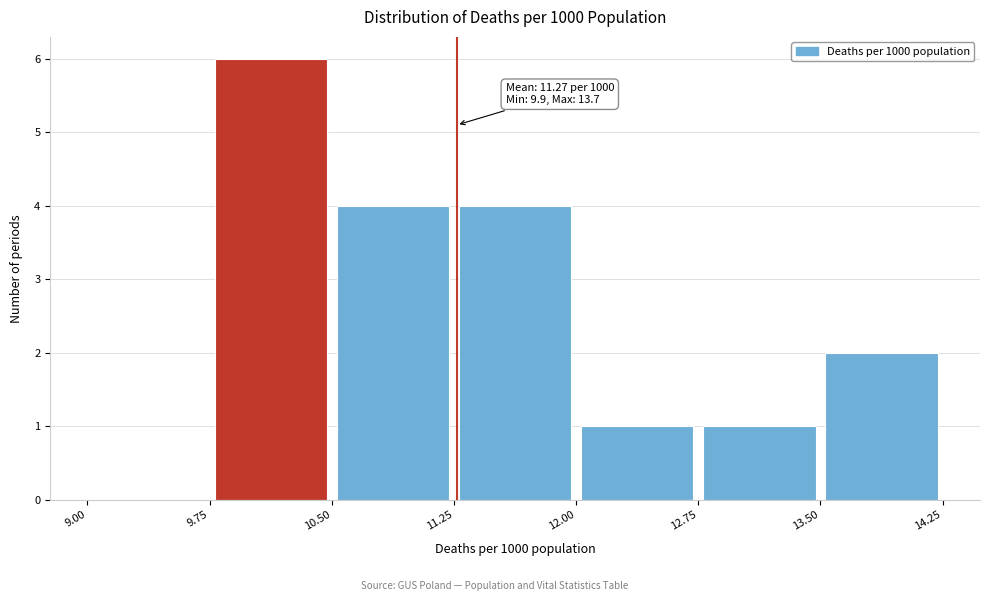

Over which range of the x-axis is the bar tallest?

9.75 to 10.50